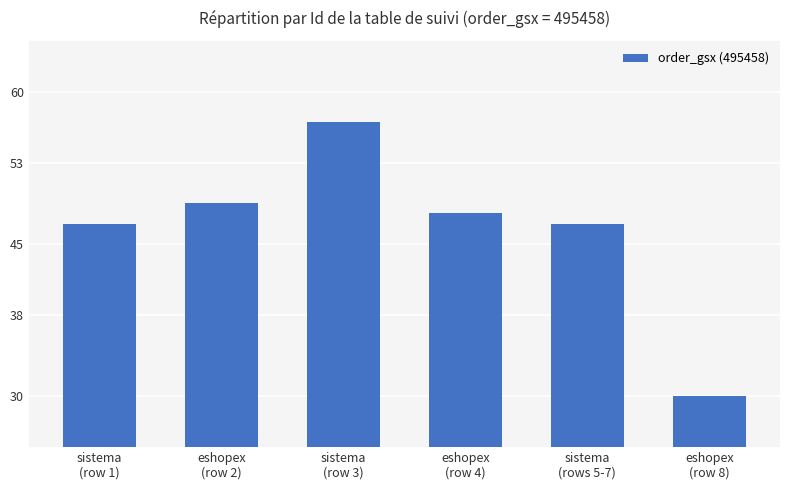

Reading right to left, extract all data points from this chart.

eshopex
(row 8)=30	sistema
(rows 5-7)=47	eshopex
(row 4)=48	sistema
(row 3)=57	eshopex
(row 2)=49	sistema
(row 1)=47